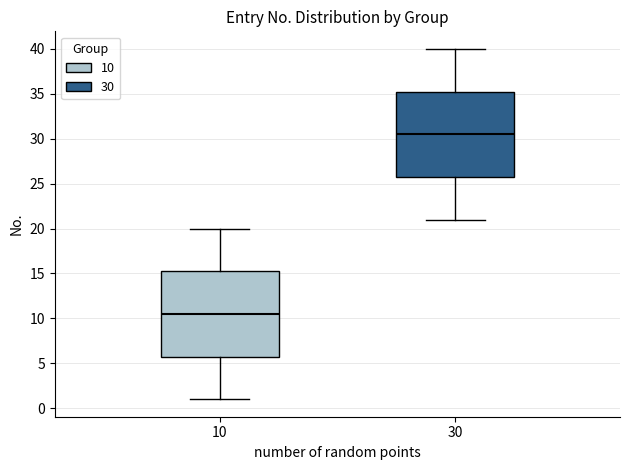

Which box has the highest median line?

30